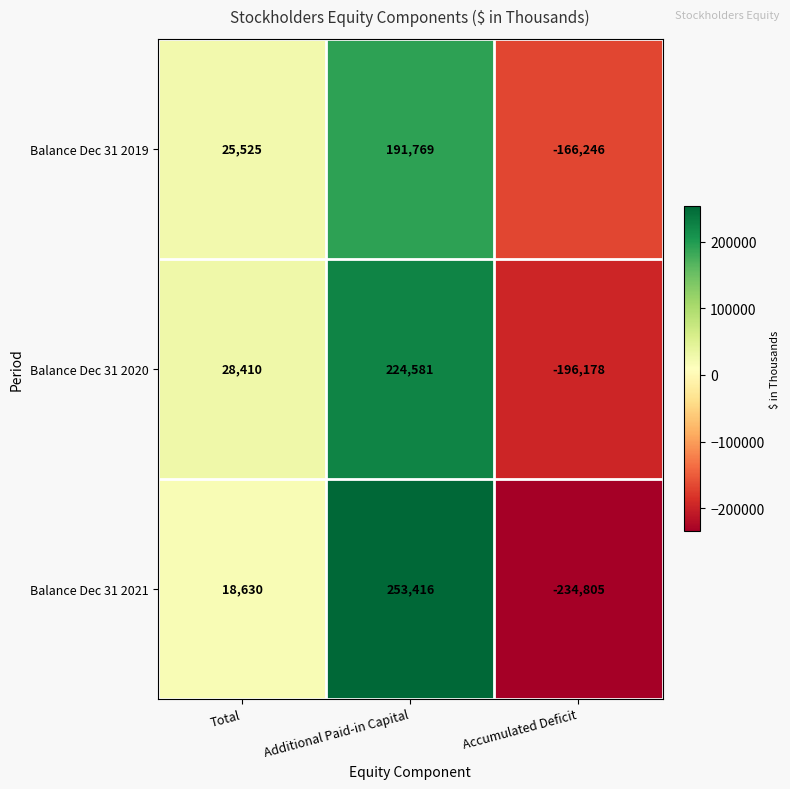

List the labels in order of Balance Dec 31 2020 value, smallest first.

Accumulated Deficit, Total, Additional Paid-in Capital